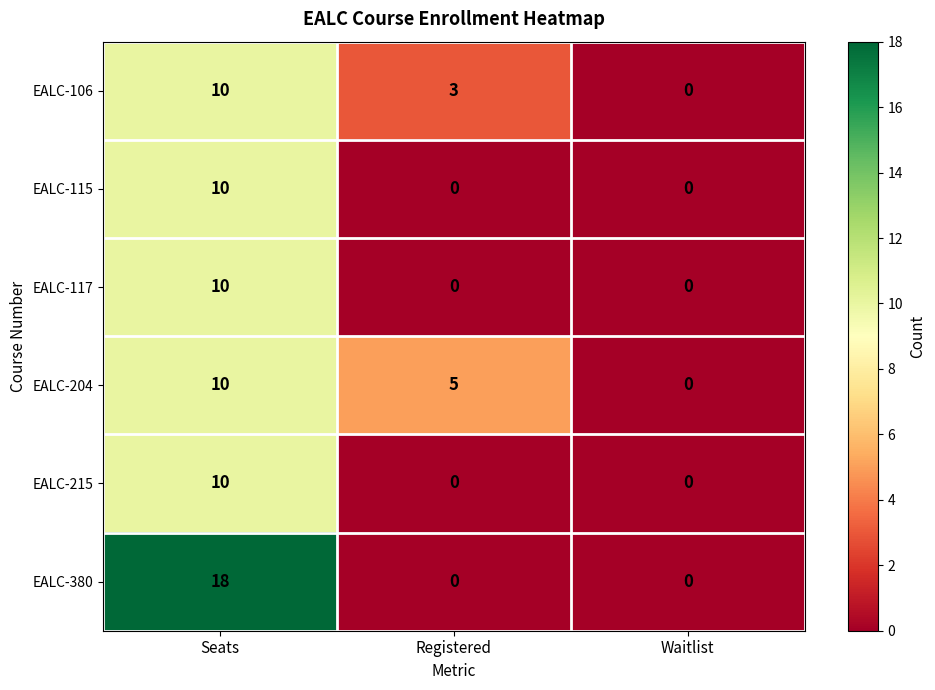

How many EALC-215 values are between 0 and 10?

3